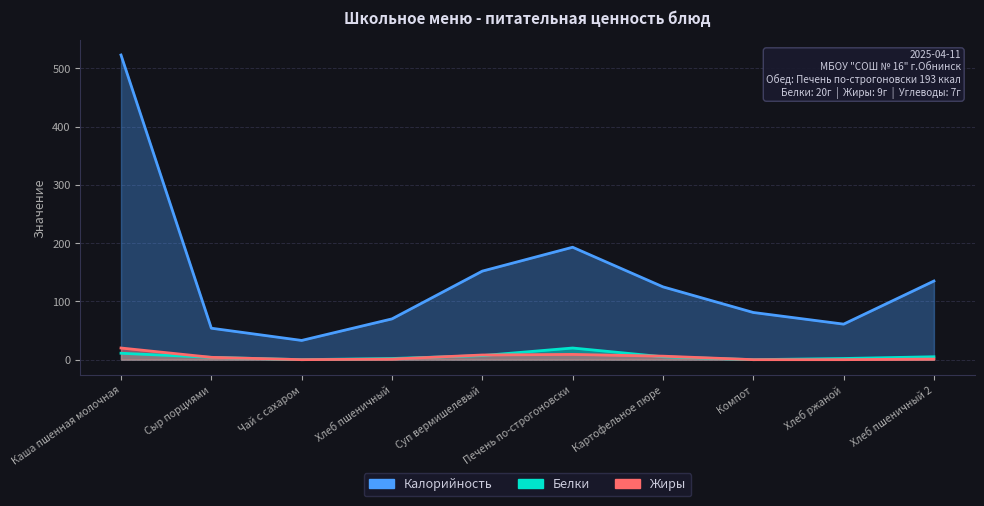

At which category is the sum across all series the highest?

Каша пшенная молочная